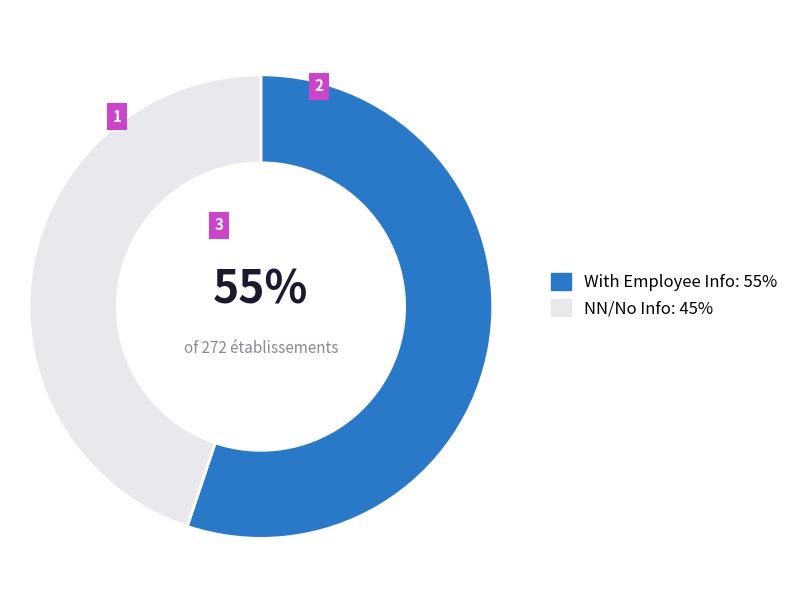

How many slices are in this pie chart?

2